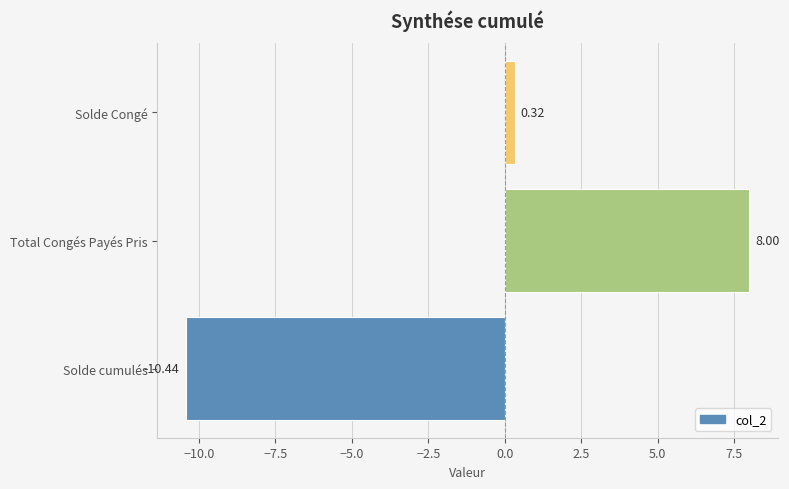

What is the change in value from Total Congés Payés Pris to Solde Congé?

-7.7